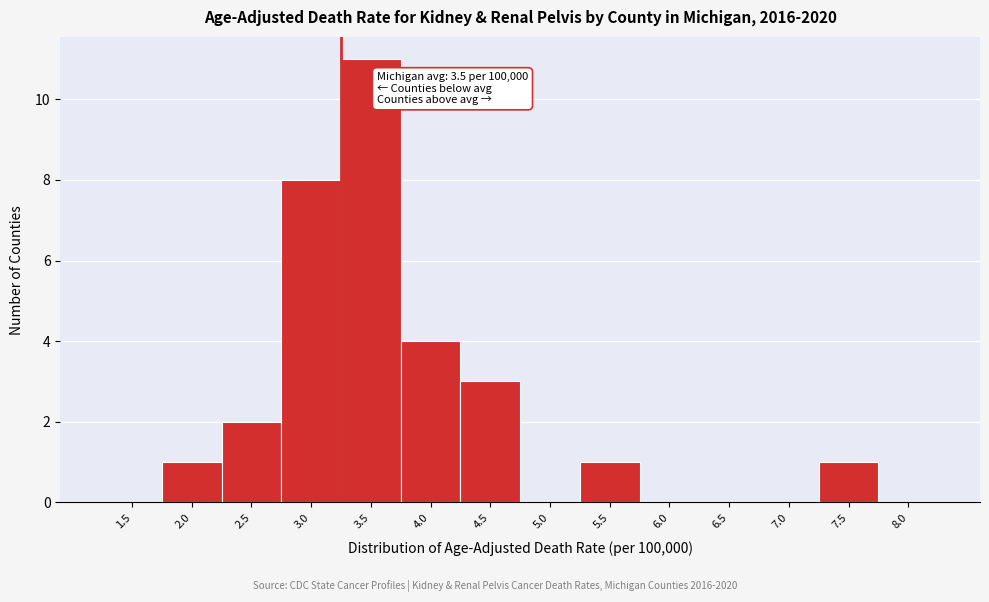

Reading left to right, transcribe all the data shown in this chart.

1.5=0	2.0=1	2.5=2	3.0=8	3.5=11	4.0=4	4.5=3	5.0=0	5.5=1	6.0=0	6.5=0	7.0=0	7.5=1	8.0=0